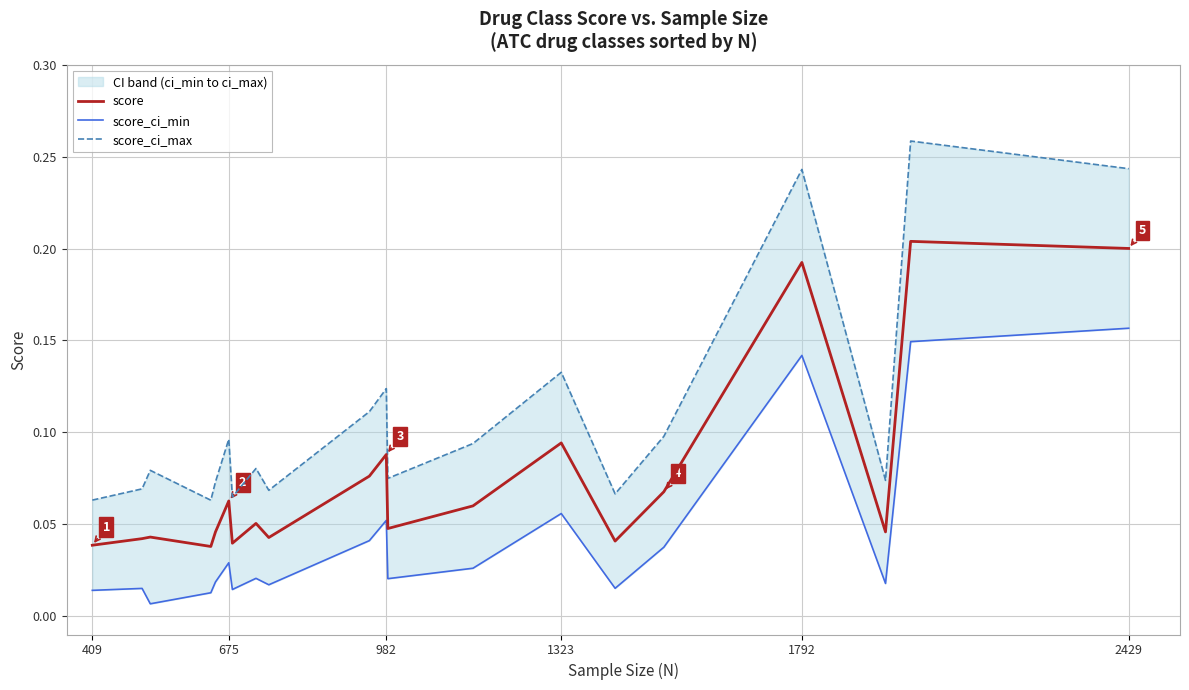

Reading left to right, what are all the values shown in this chart?

score: 0.0	0.0	0.0	0.0	0.0	0.1	0.0	0.1	0.0	0.1	0.1	0.0	0.1	0.1	0.0	0.1	0.2	0.0	0.2	0.2
score_ci_min: 0.0	0.0	0.0	0.0	0.0	0.0	0.0	0.0	0.0	0.0	0.1	0.0	0.0	0.1	0.0	0.0	0.1	0.0	0.1	0.2
score_ci_max: 0.1	0.1	0.1	0.1	0.1	0.1	0.1	0.1	0.1	0.1	0.1	0.1	0.1	0.1	0.1	0.1	0.2	0.1	0.3	0.2